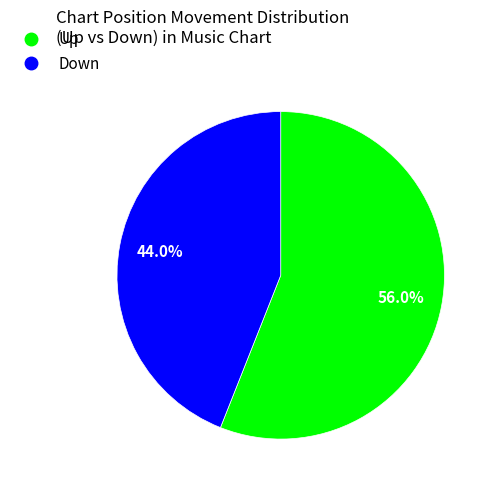

Is there any slice that represents more than half of the pie?

Yes